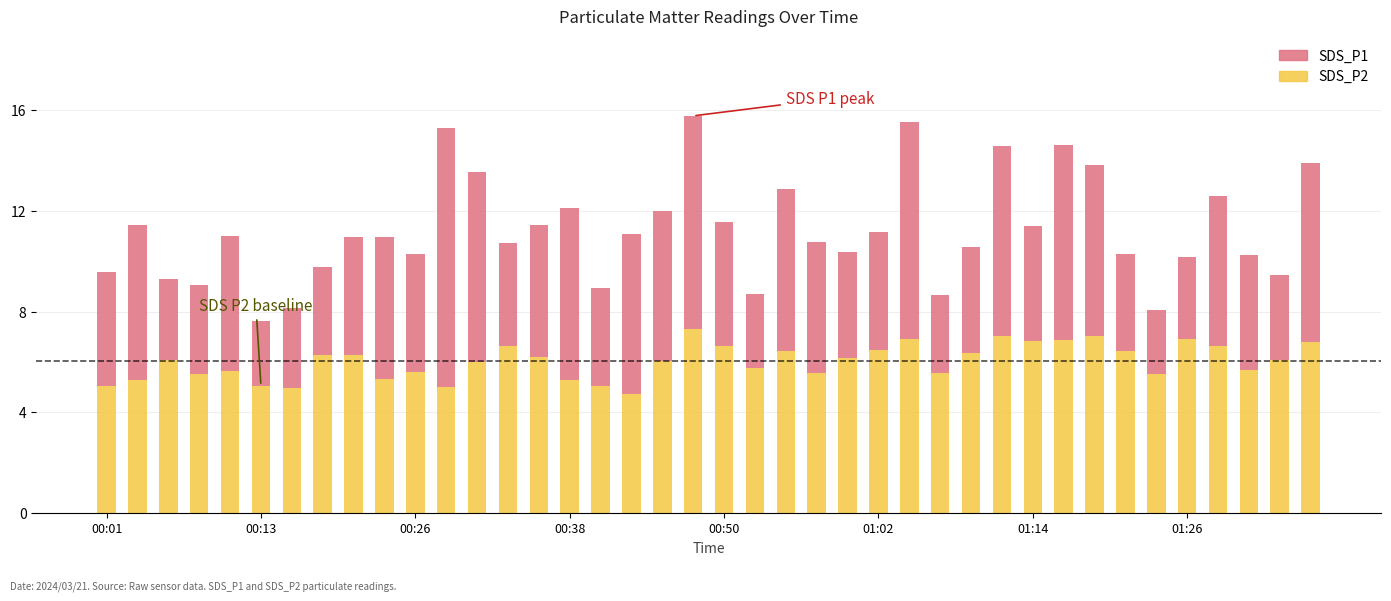

What is the lowest value of the SDS_P2 series?

4.8